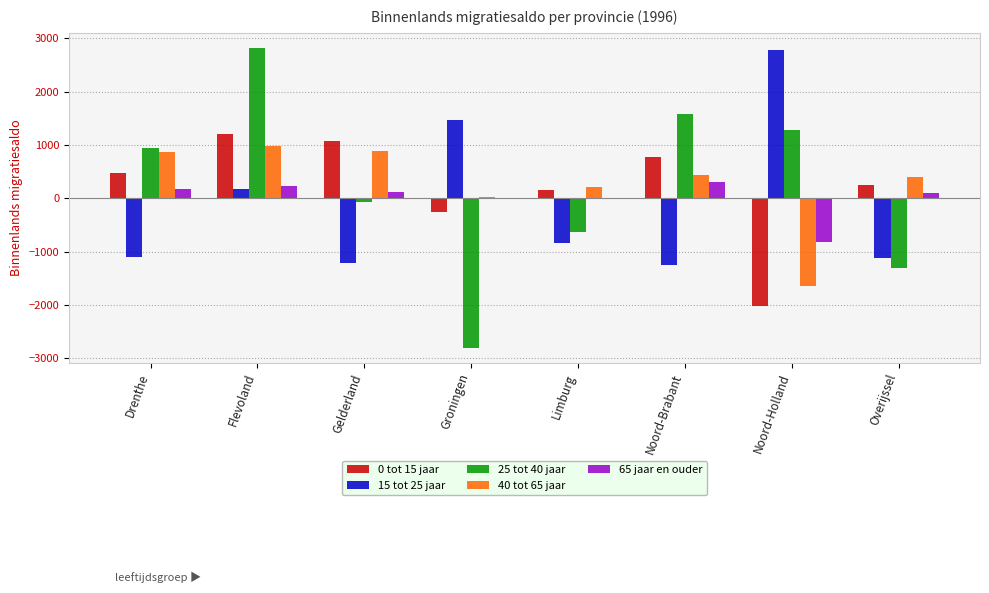

What are all the series names shown in the legend?

0 tot 15 jaar, 15 tot 25 jaar, 25 tot 40 jaar, 40 tot 65 jaar, 65 jaar en ouder